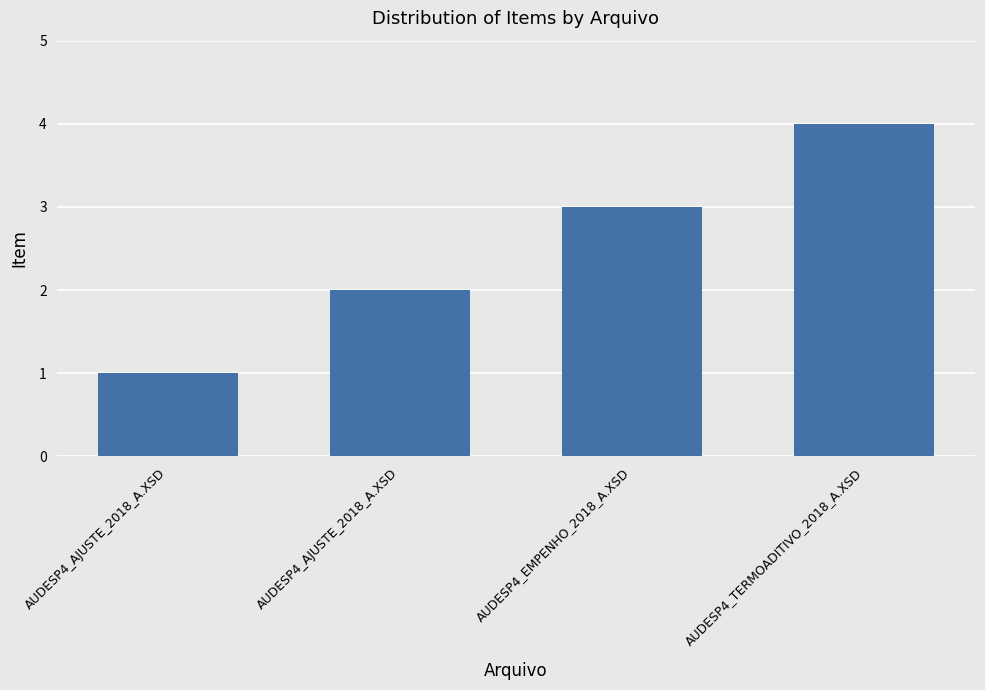

How many data points are less than 3?

2